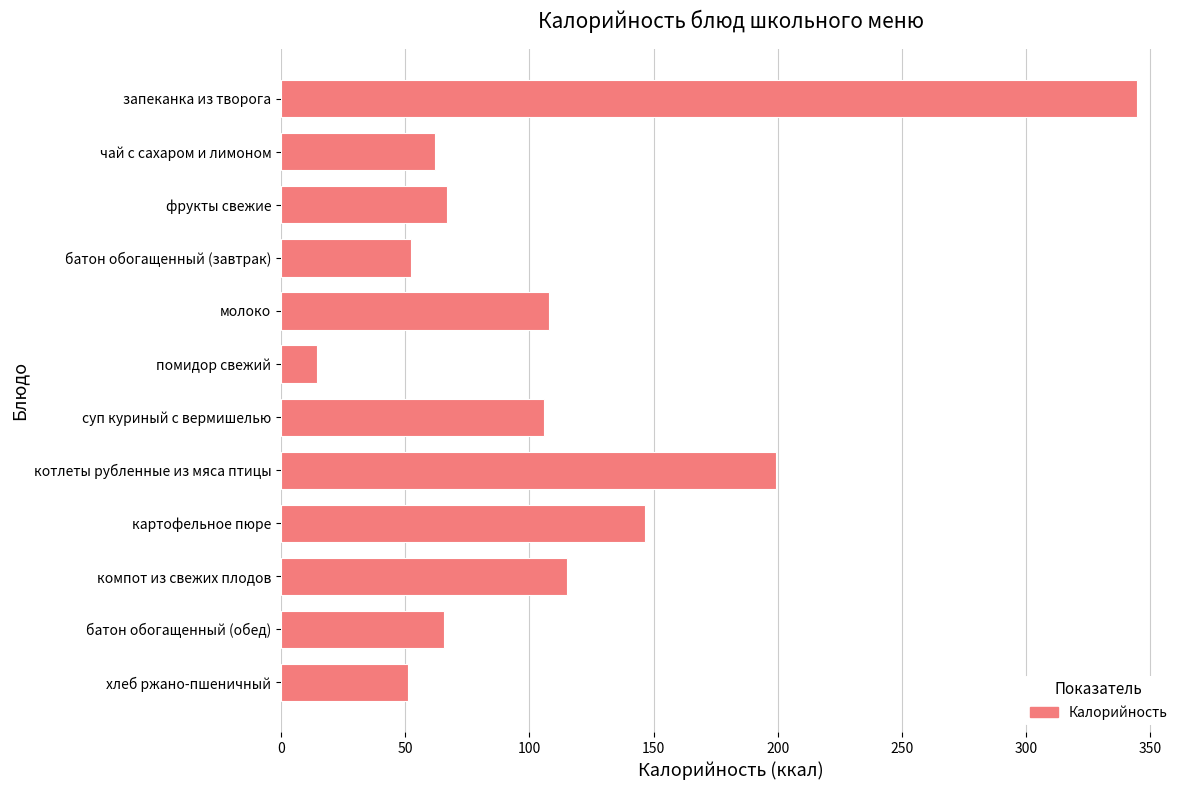

What position from the top is компот из свежих плодов?

10